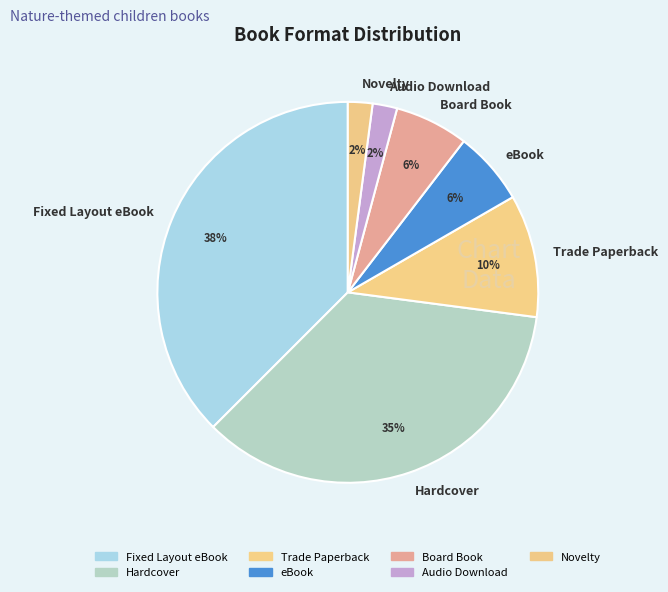

Is there a majority slice in this chart?

No